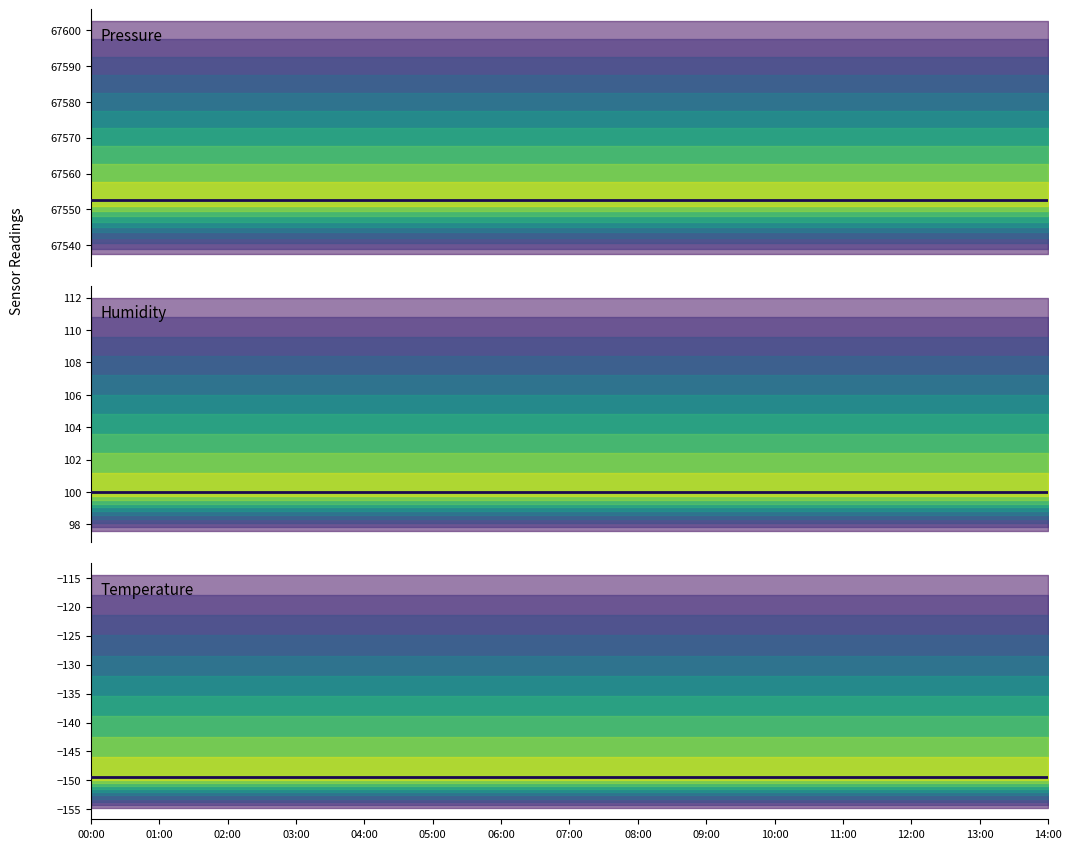

What is the sum of all humidity values?

1500.0